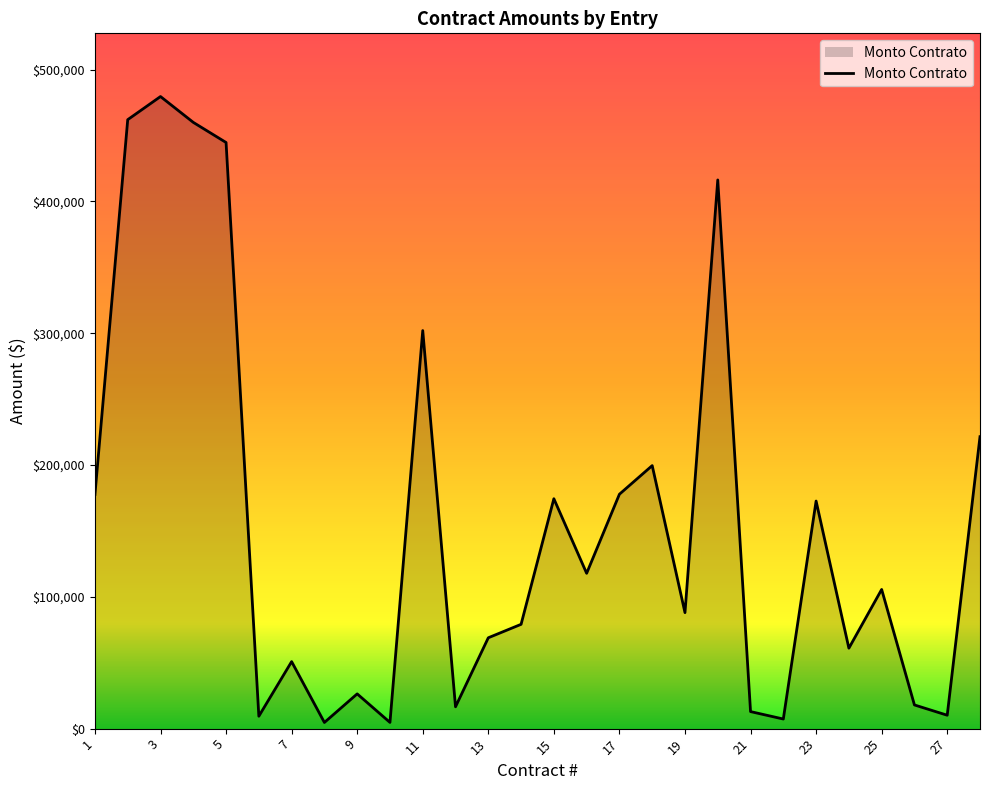

What is the minimum value shown in the chart?

4670.1